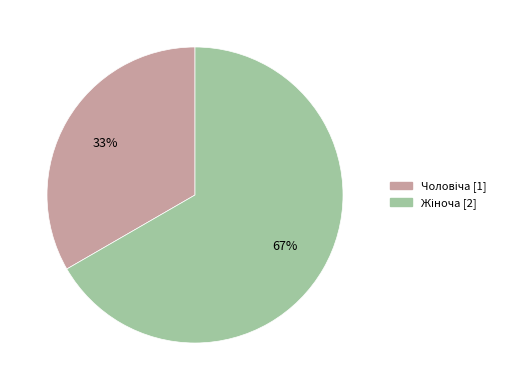

To the nearest percent, what is the average slice percentage?

50%